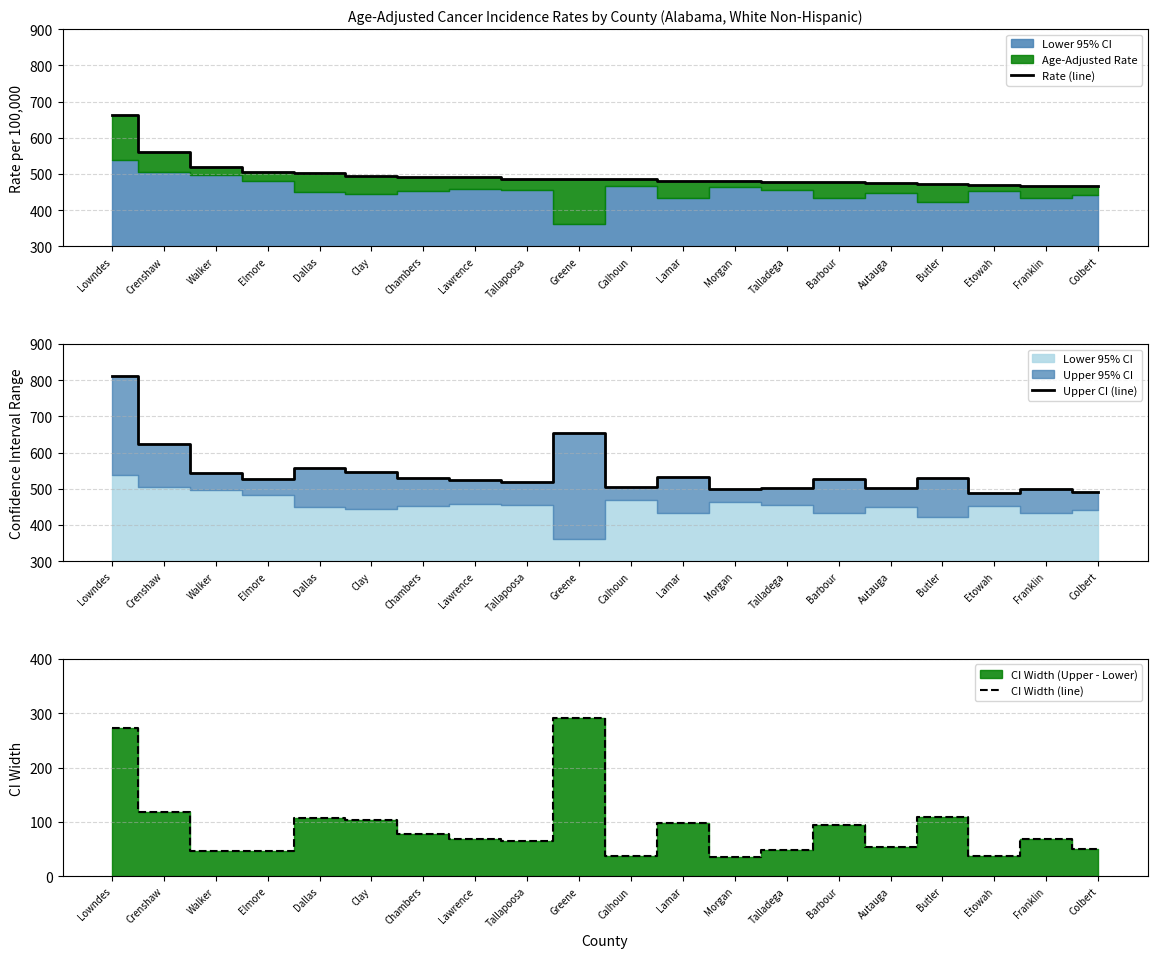

What value does the Rate (line) series have at Morgan?

480.3